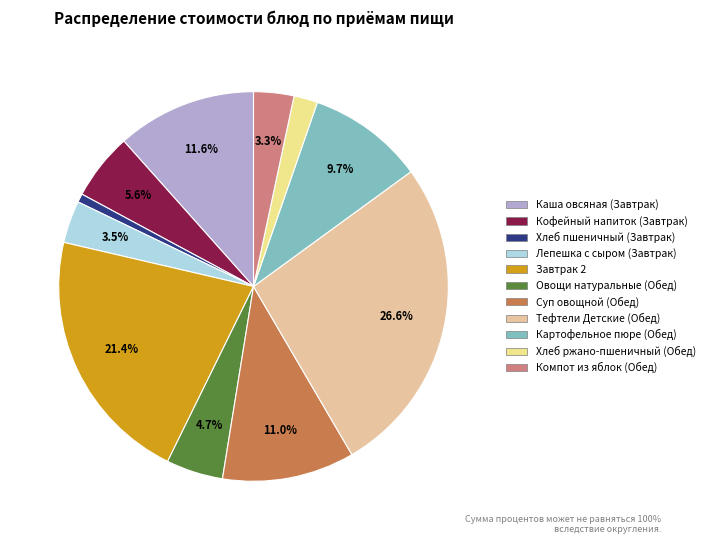

Is there any slice that represents more than half of the pie?

No